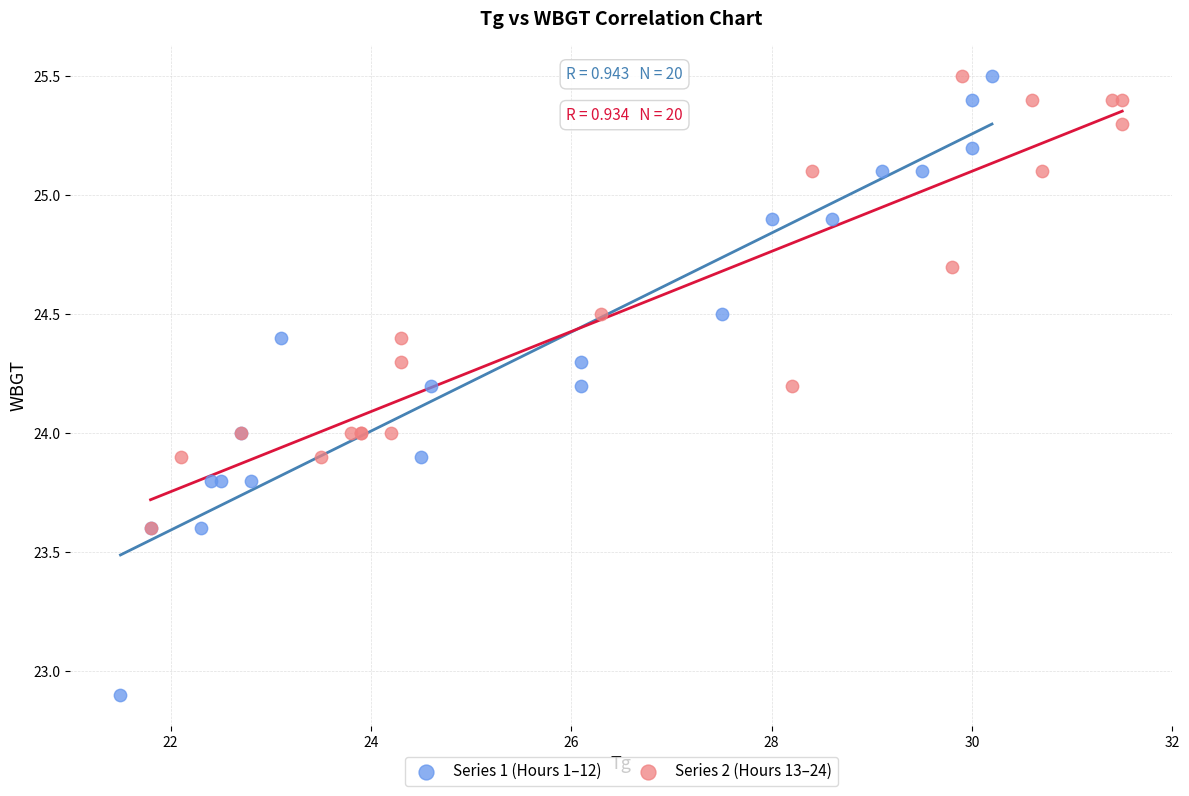

Which series has the largest Y range (max minus min)?

Series 1 (Hours 1–12)